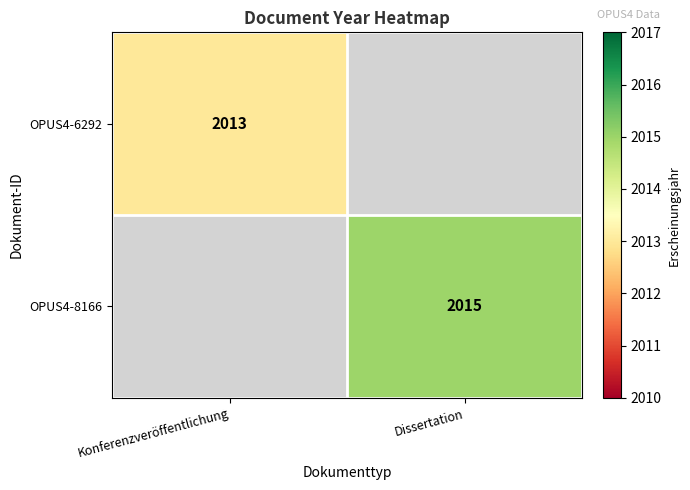

True or false: OPUS4-6292 has a value of 2013 at Konferenzveröffentlichung.

True